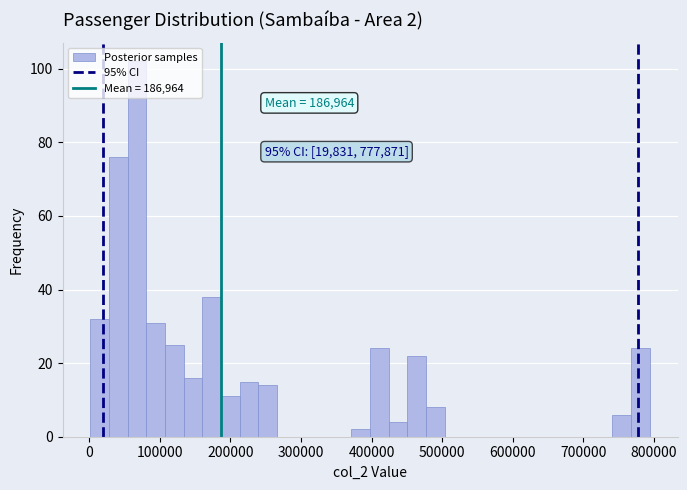

Read against the x-axis, roughly where is the centre of the tallest bar?

70000